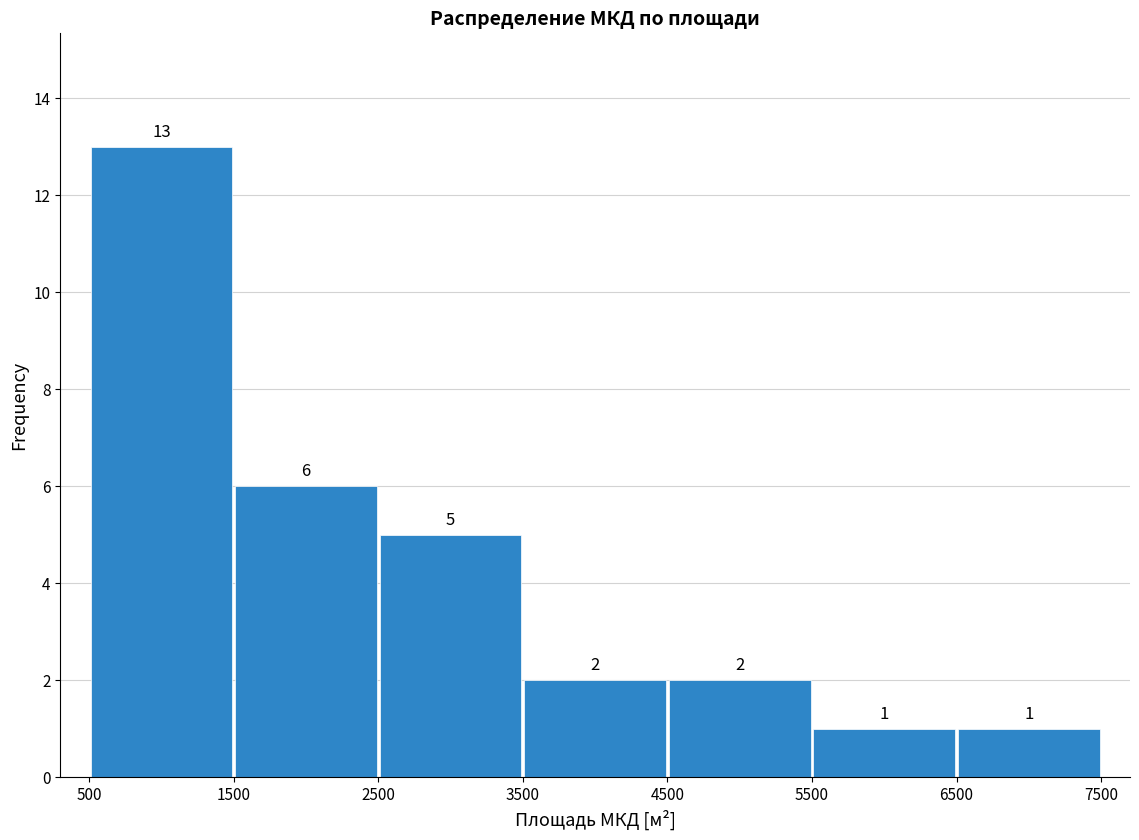

Which range on the x-axis has the tallest bar?

500 to 1500